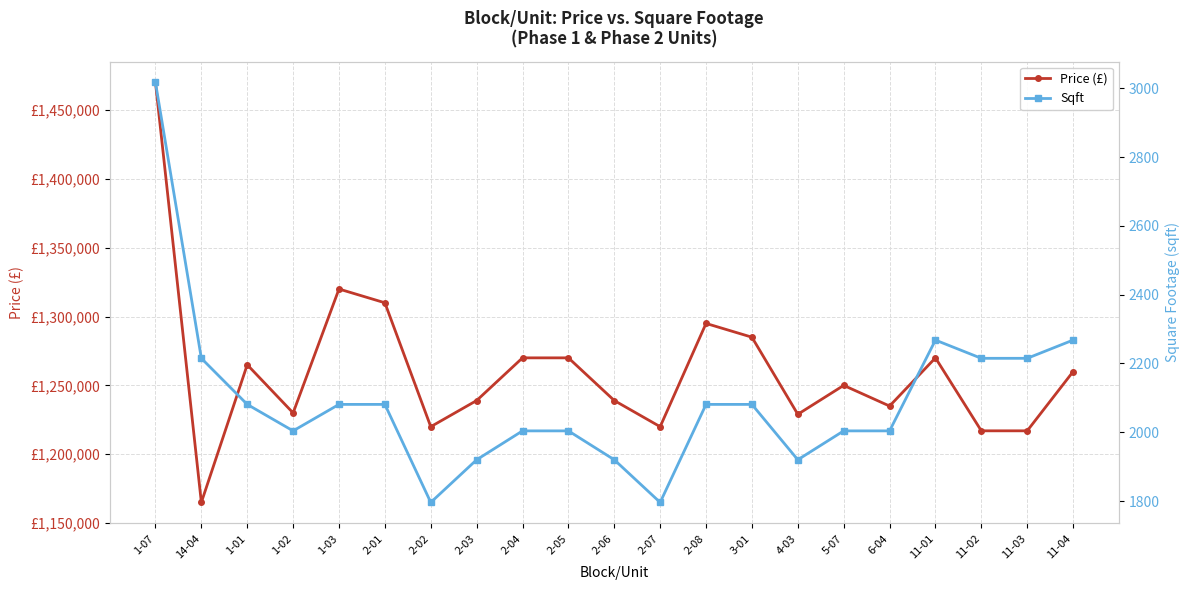

Is it true that Sqft equals 2004 at 6-04?

True